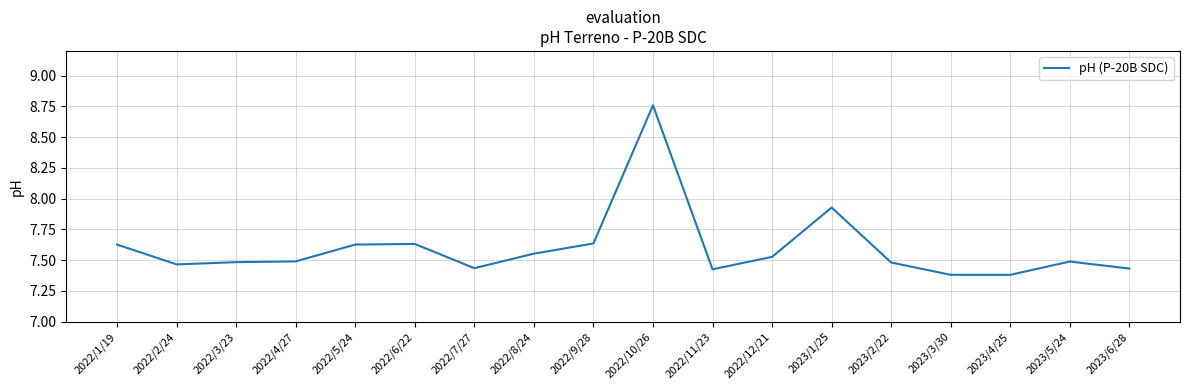

What position from the left is 2023/1/25?

13